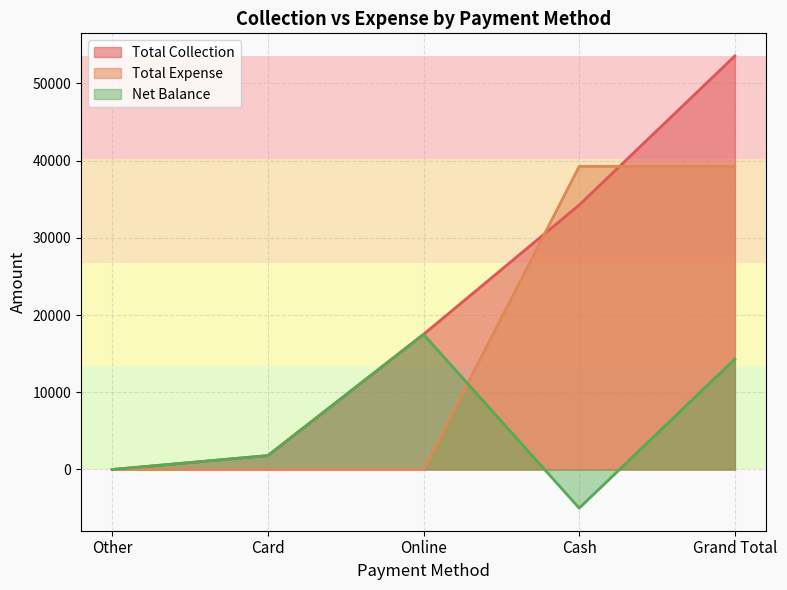

At which category does Net Balance reach its first local peak?

Online